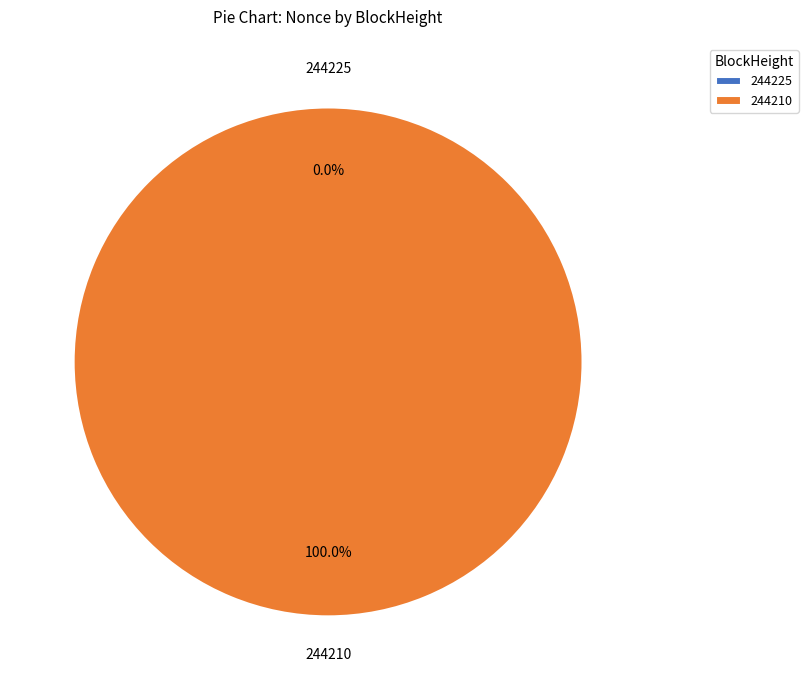

Combined, do 244210 and 244225 account for over 50%?

Yes